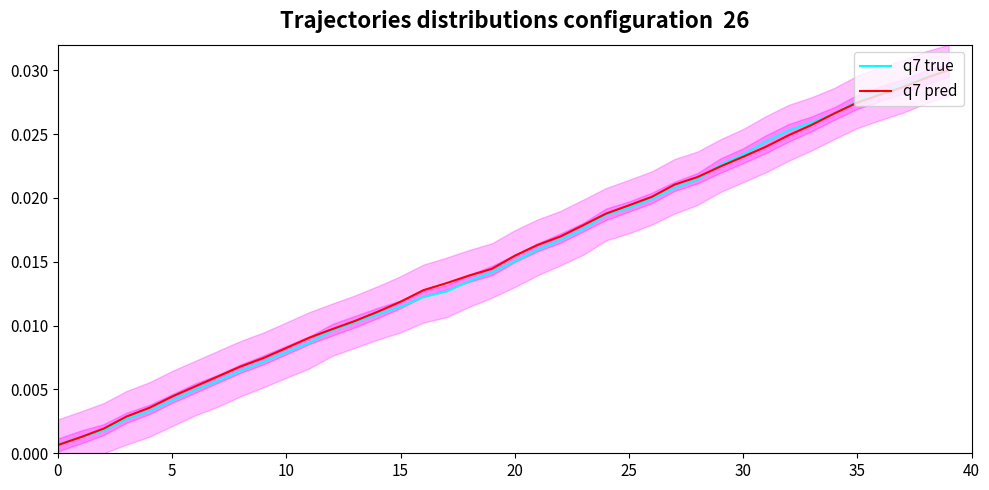

Reading left to right, what are all the values shown in this chart?

q7 true: 0.0	0.0	0.0	0.0	0.0	0.0	0.0	0.0	0.0	0.0	0.0	0.0	0.0	0.0	0.0	0.0	0.0	0.0	0.0	0.0	0.0	0.0	0.0	0.0	0.0	0.0	0.0	0.0	0.0	0.0	0.0	0.0	0.0	0.0	0.0	0.0	0.0	0.0	0.0	0.0
q7 pred: 0.0	0.0	0.0	0.0	0.0	0.0	0.0	0.0	0.0	0.0	0.0	0.0	0.0	0.0	0.0	0.0	0.0	0.0	0.0	0.0	0.0	0.0	0.0	0.0	0.0	0.0	0.0	0.0	0.0	0.0	0.0	0.0	0.0	0.0	0.0	0.0	0.0	0.0	0.0	0.0